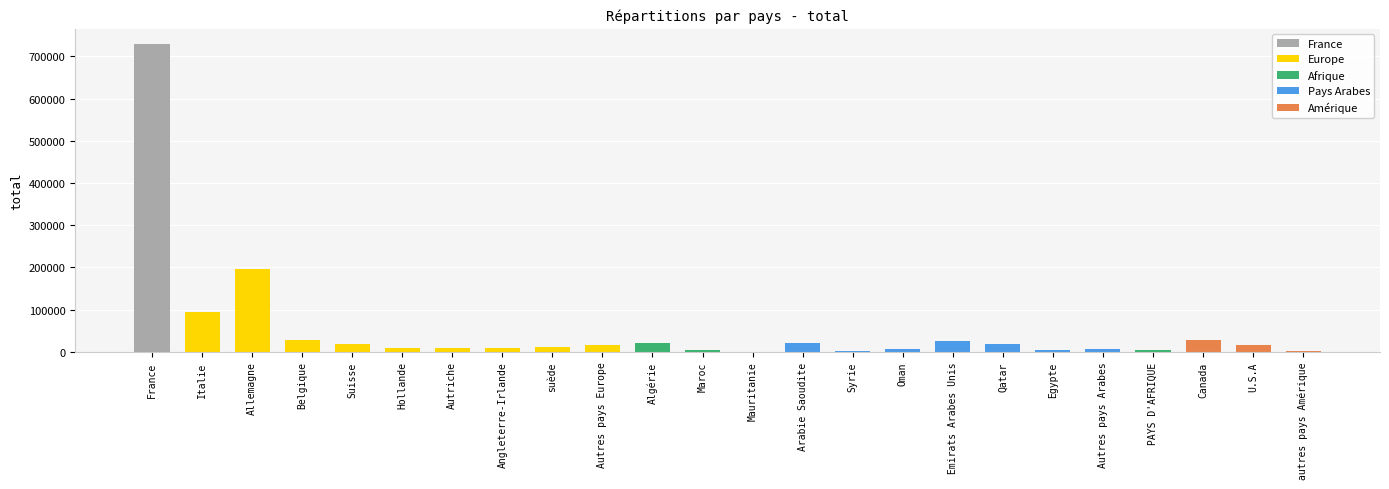

What is the average value?

53434